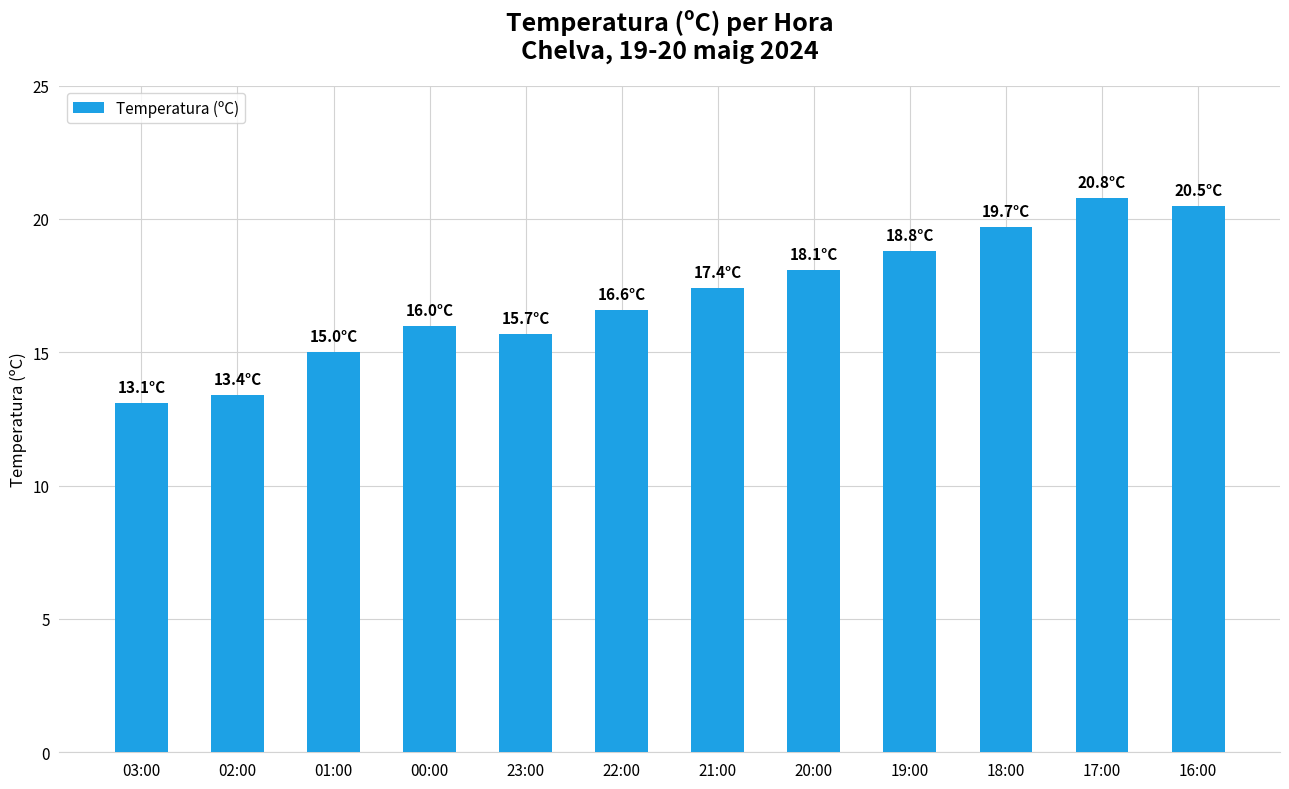

Is it true that the value at 20:00 is 18.1?

True